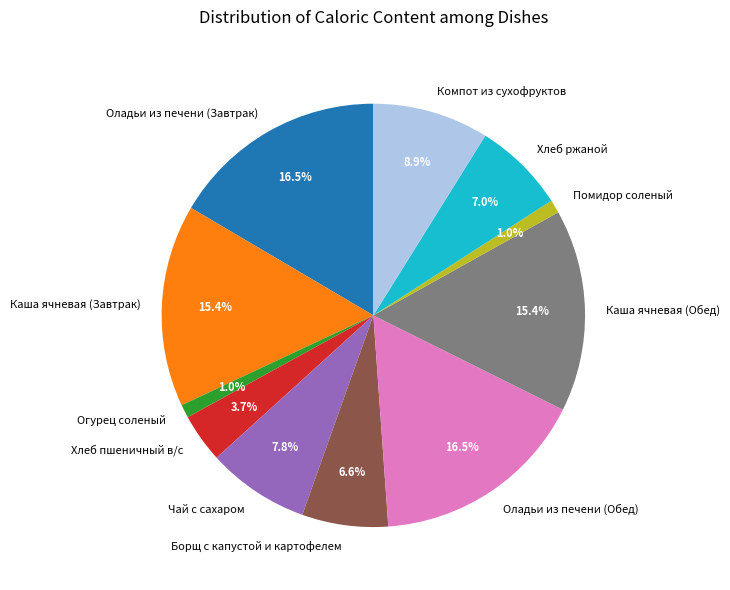

Does any single category account for the majority?

No